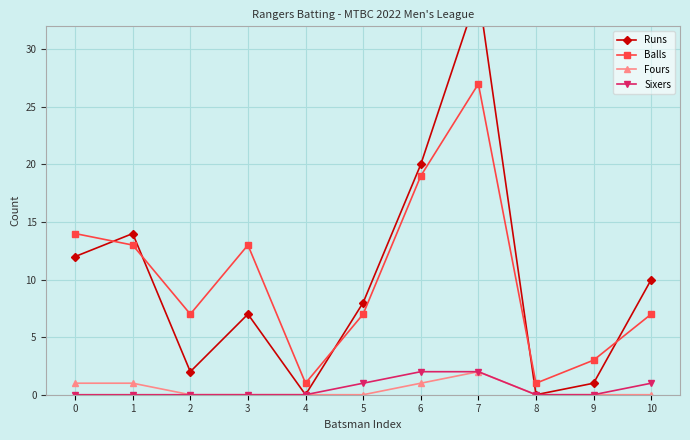

In Runs, how many points are lower than both neighbors (excluding endpoints)?

3